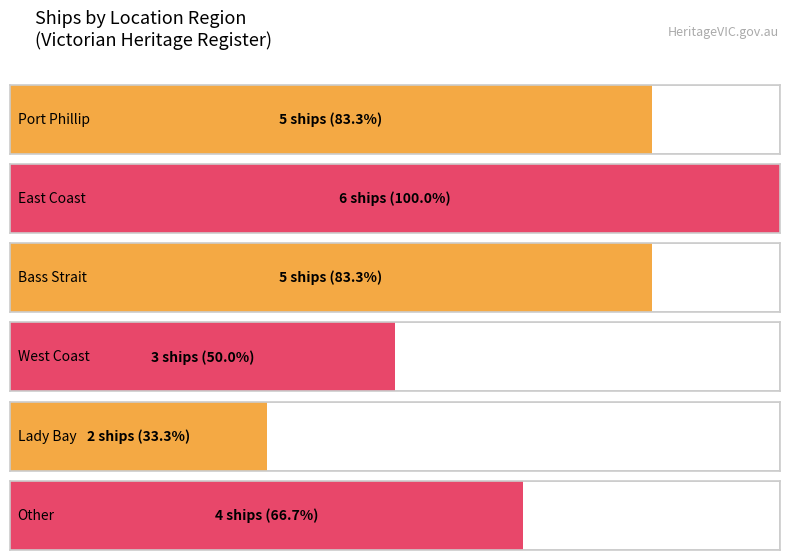

What is the sum of all values?

25